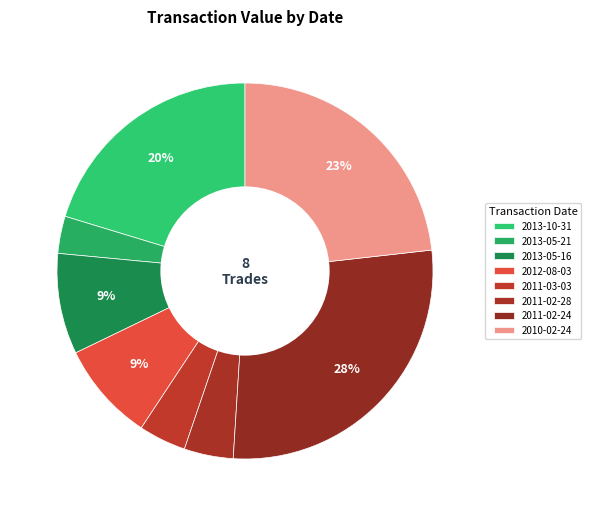

Combined, what portion of the pie is 2013-05-16 and 2011-02-24?

36.4%